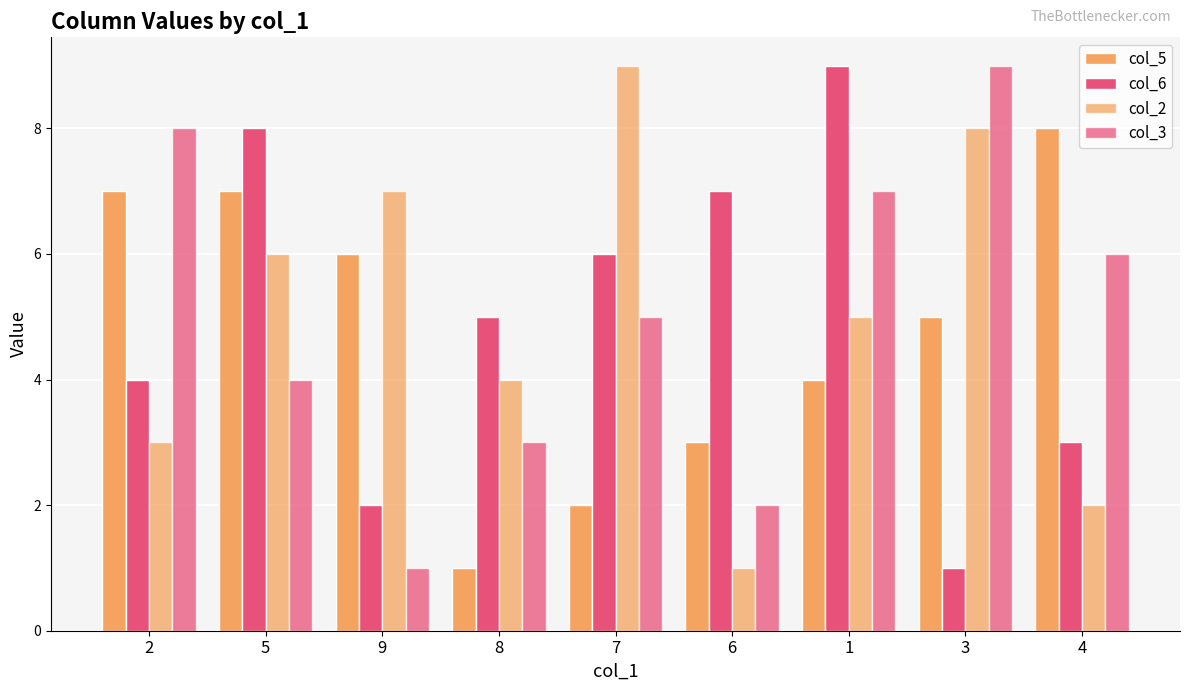

Rank the series at 9 from highest to lowest value.

col_2, col_5, col_6, col_3